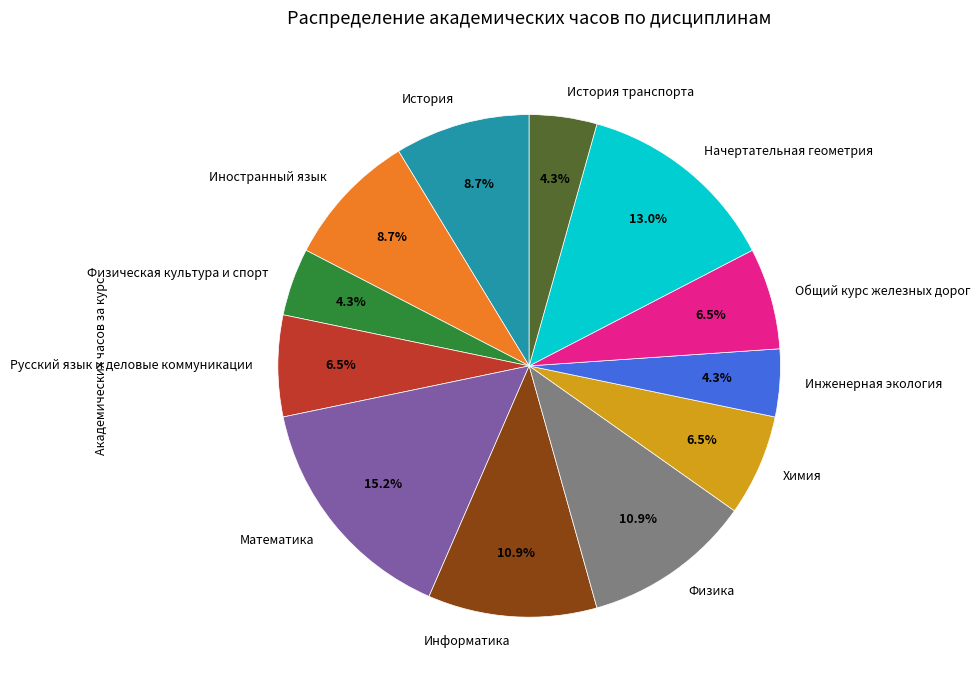

To the nearest percent, what portion does Математика represent?

15%